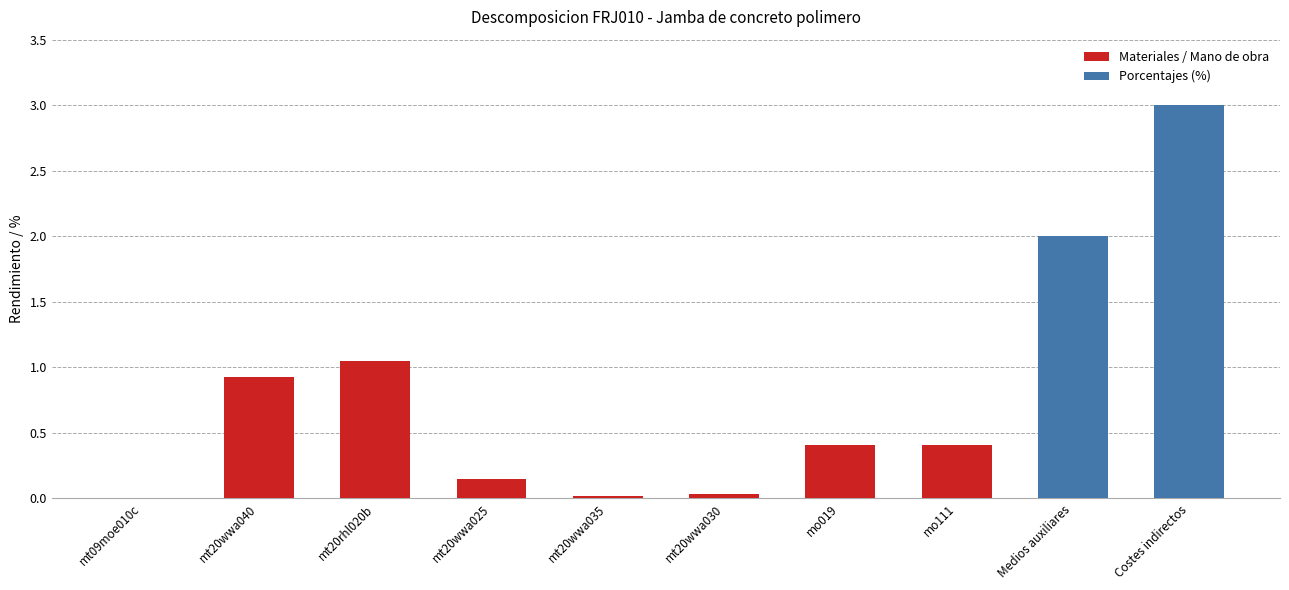

What value does the data have at Medios auxiliares?

2.0